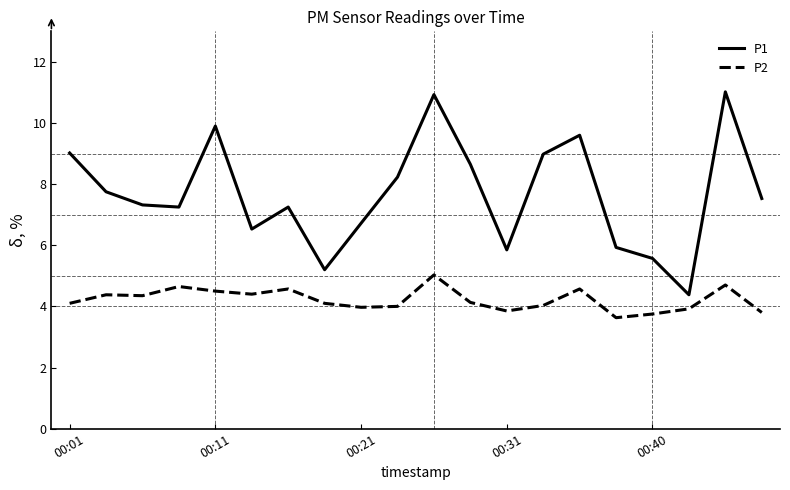

Count the number of data series in this chart.

2